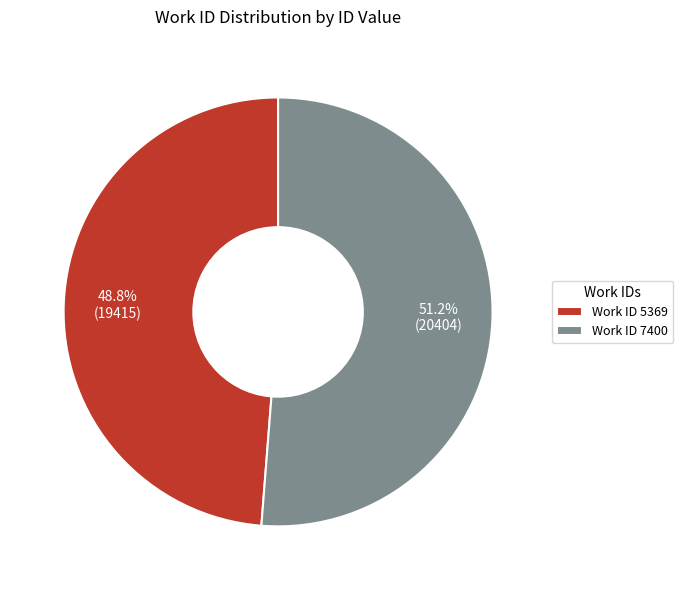

What is the largest slice in the pie chart?

Work ID 7400